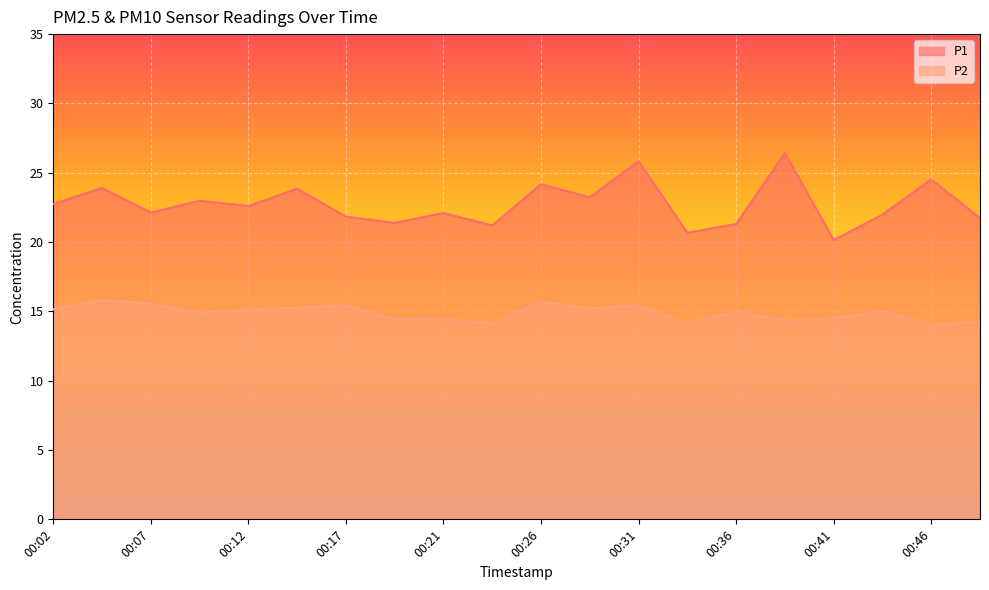

What is the difference between the maximum and minimum values in the P1 series?

6.3